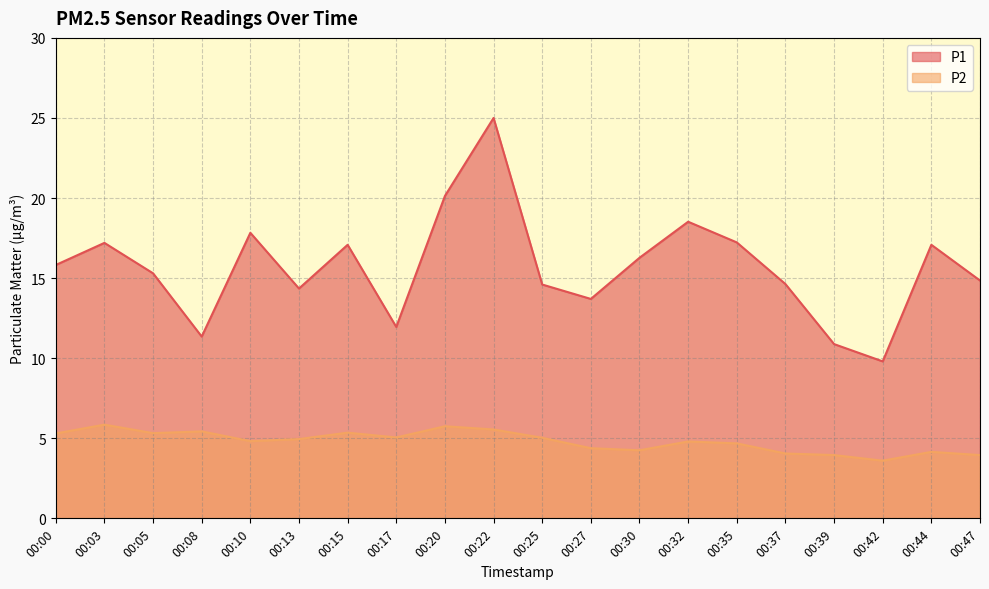

Rank the series by their average value, from highest to lowest.

P1, P2